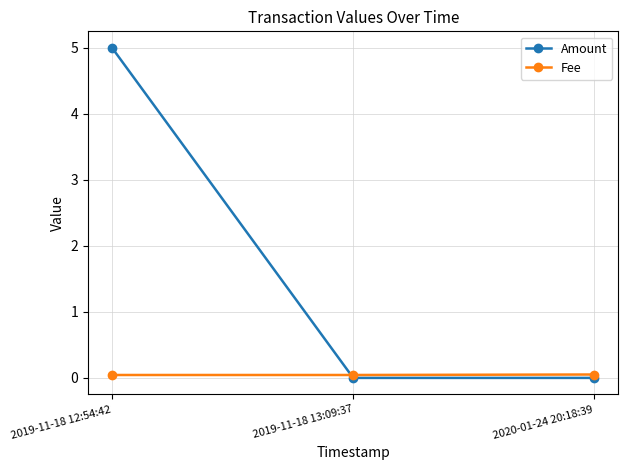

Count the number of categories in the chart.

3